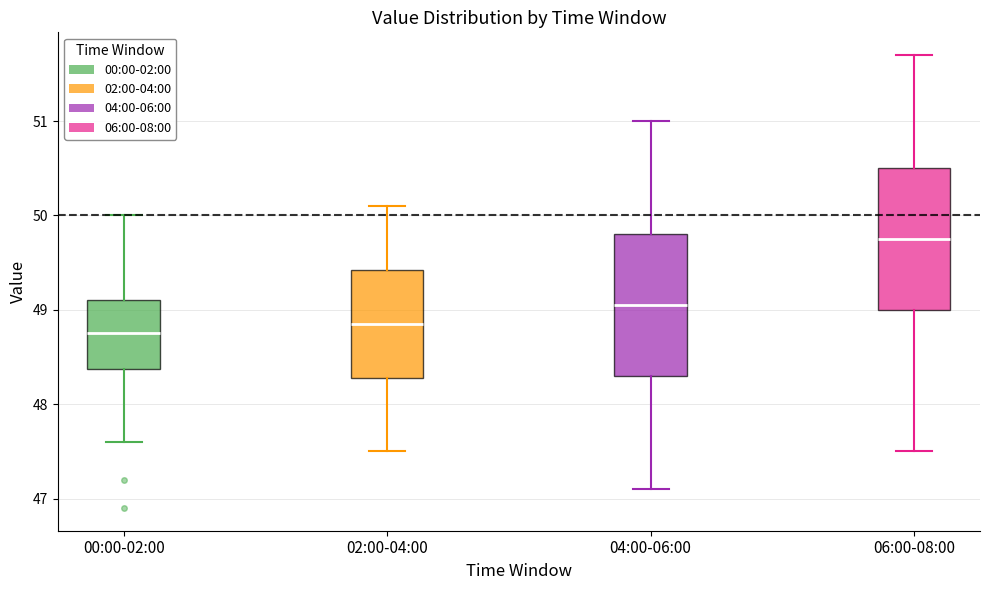

Reading left to right, transcribe this box plot: for each box, give where its median line is, the range the box spans, and where its two whiskers end, as read against the y-axis. The values are not printed on the chart, so give them approximately, as read against the axis.

00:00-02:00: median 48.8, box 48.4 to 49.1, whiskers 47.6 to 50.0
02:00-04:00: median 48.9, box 48.3 to 49.4, whiskers 47.5 to 50.1
04:00-06:00: median 49.1, box 48.3 to 49.8, whiskers 47.1 to 51.0
06:00-08:00: median 49.8, box 49.0 to 50.5, whiskers 47.5 to 51.7